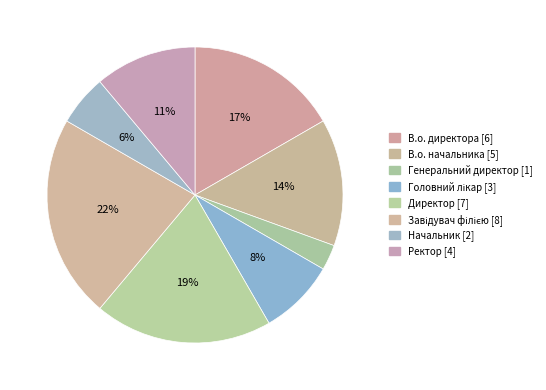

Count the number of slices in the pie.

8